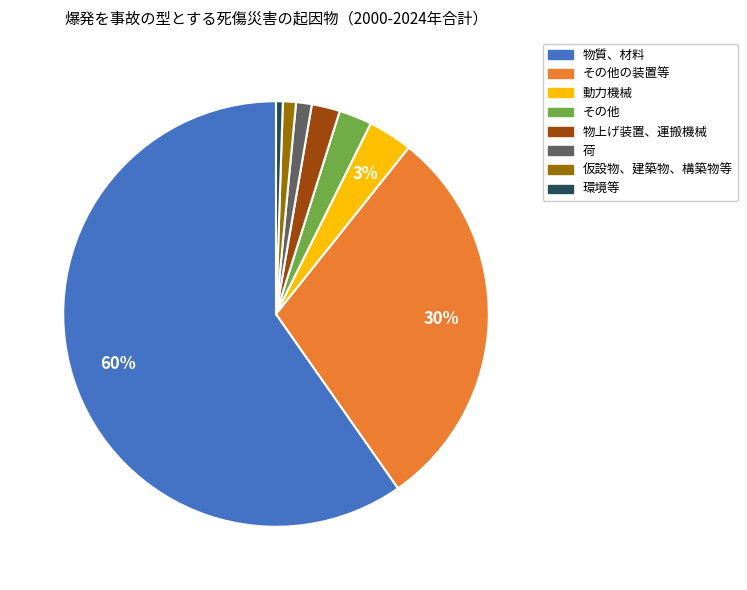

Does any single category account for the majority?

Yes